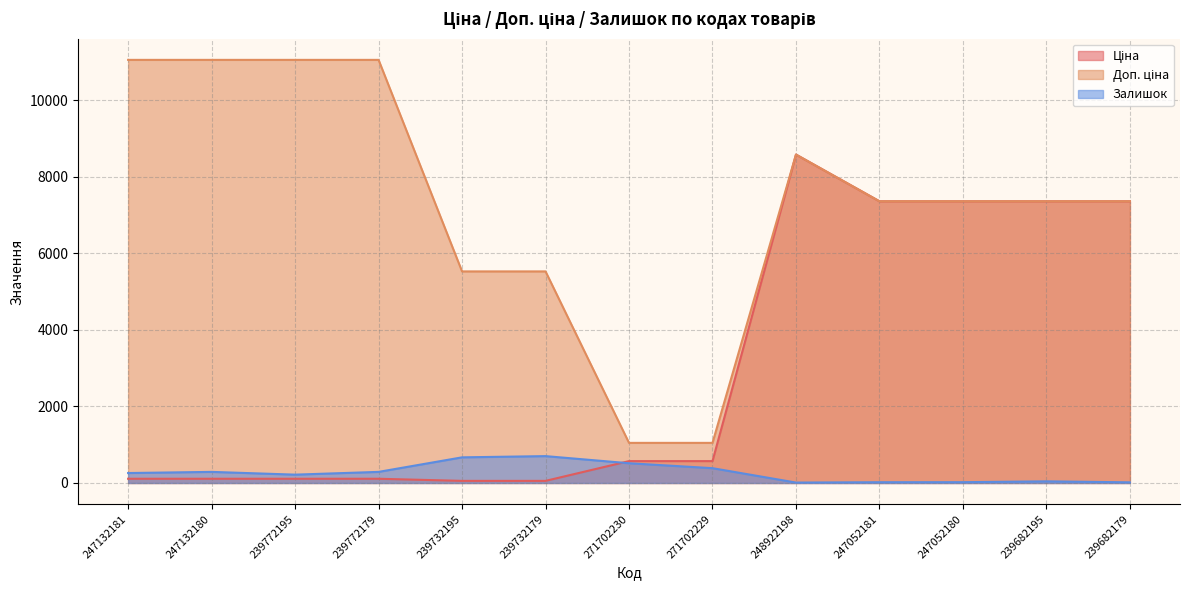

Rank the categories by Залишок value from highest to lowest.

239732179, 239732195, 271702230, 271702229, 247132180, 239772179, 247132181, 239772195, 239682195, 247052180, 247052181, 239682179, 248922198